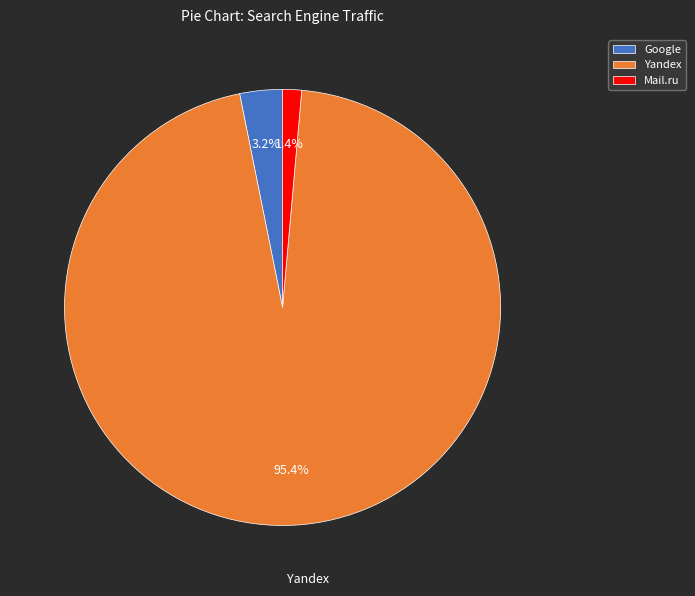

What percentage is NOT represented by Google?

96.8%